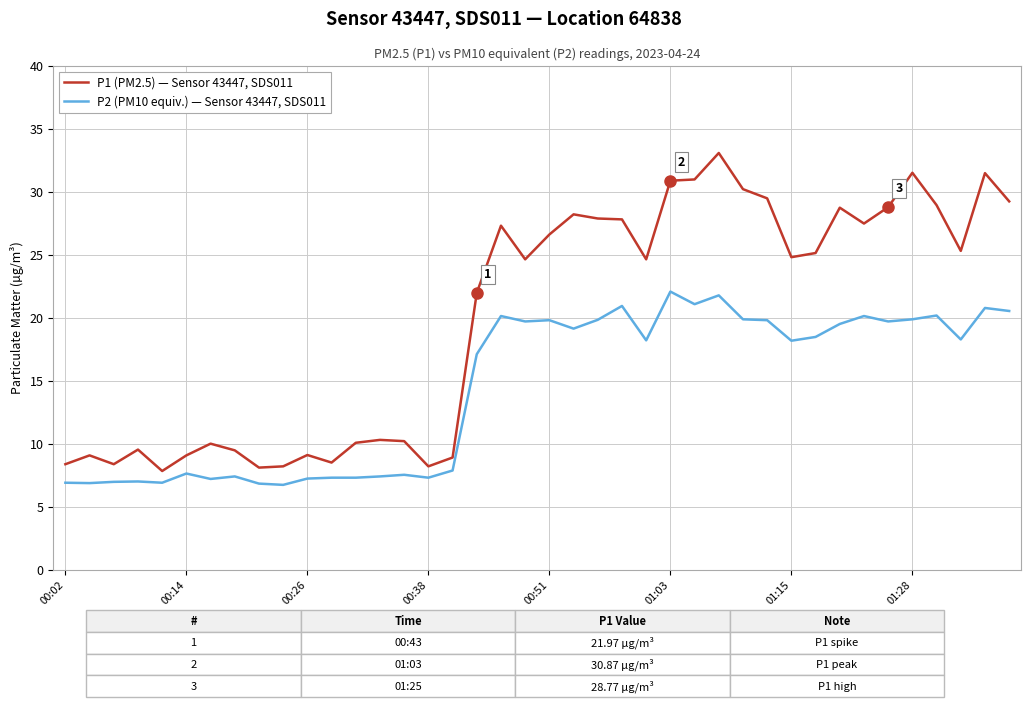

Rank the series by their average value, from lowest to highest.

P2 (PM10 equiv.) — Sensor 43447, SDS011, P1 (PM2.5) — Sensor 43447, SDS011